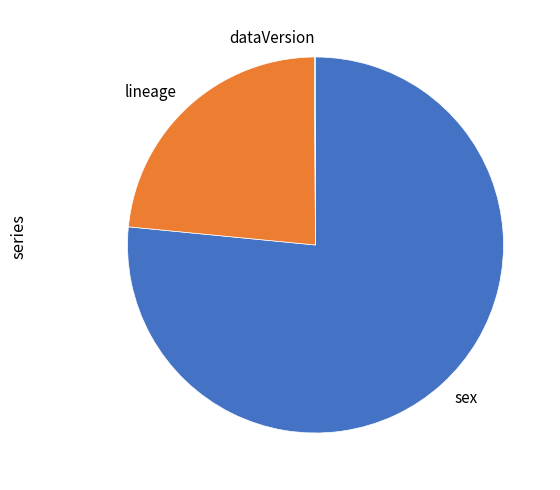

Is sex the majority of the pie?

Yes